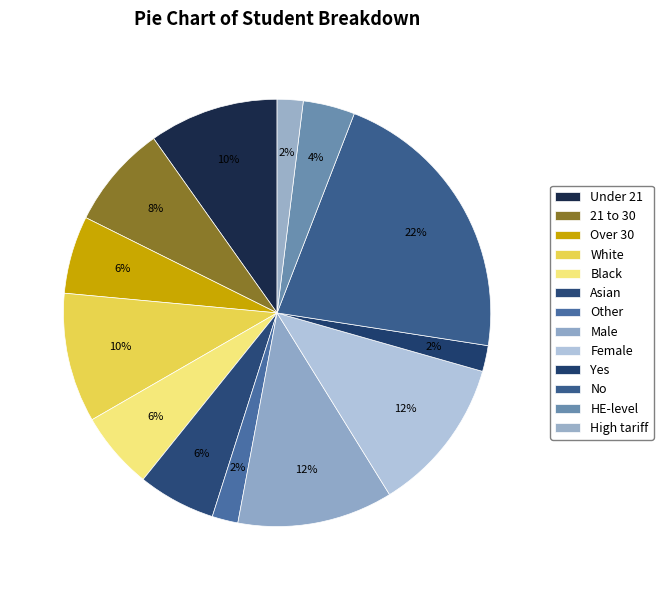

How many segments does this pie chart have?

13